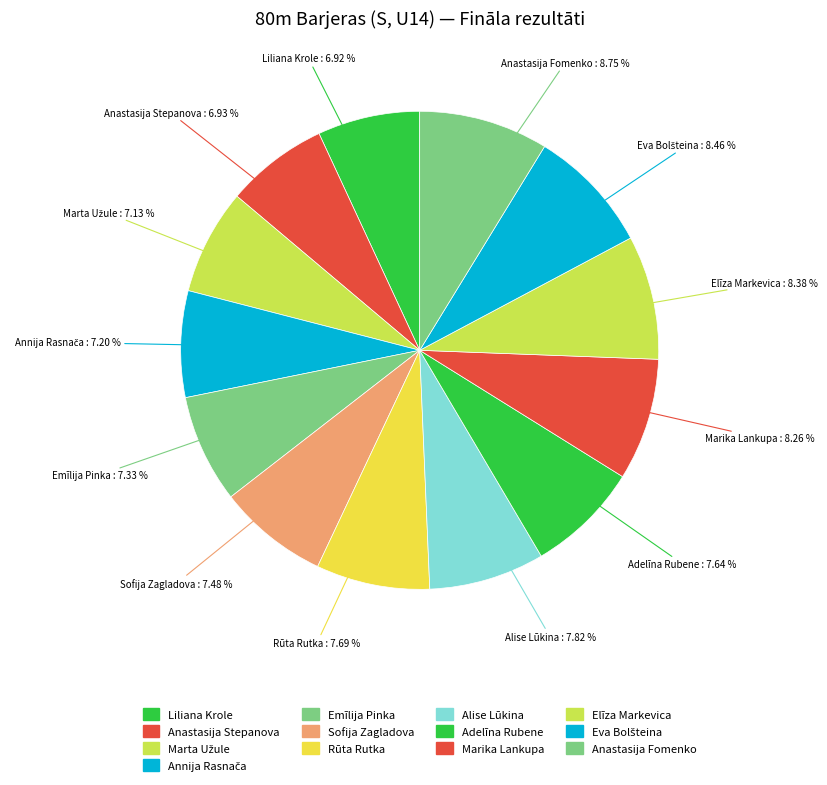

Which category has the smallest portion of the pie?

Liliana Krole